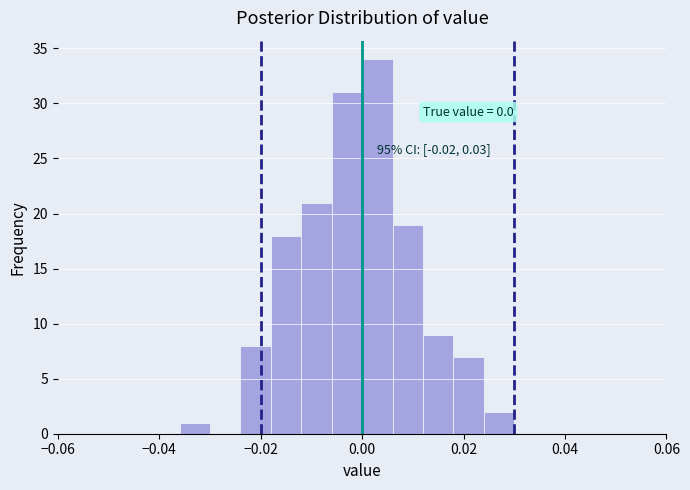

Read against the x-axis, roughly where is the centre of the tallest bar?

0.004